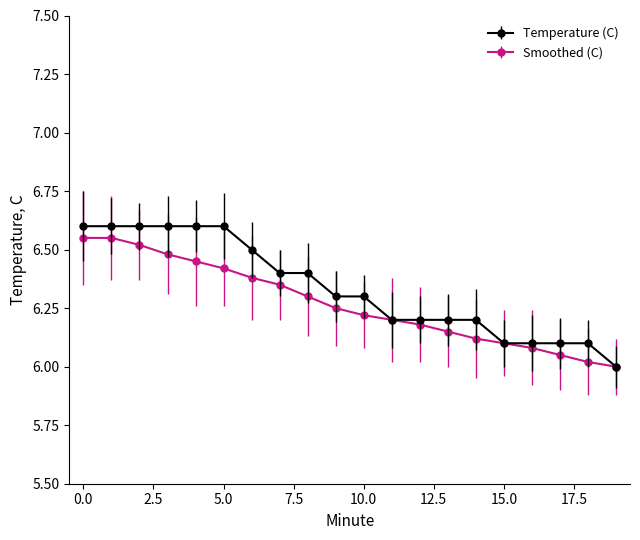

What is the greatest value displayed?

6.6